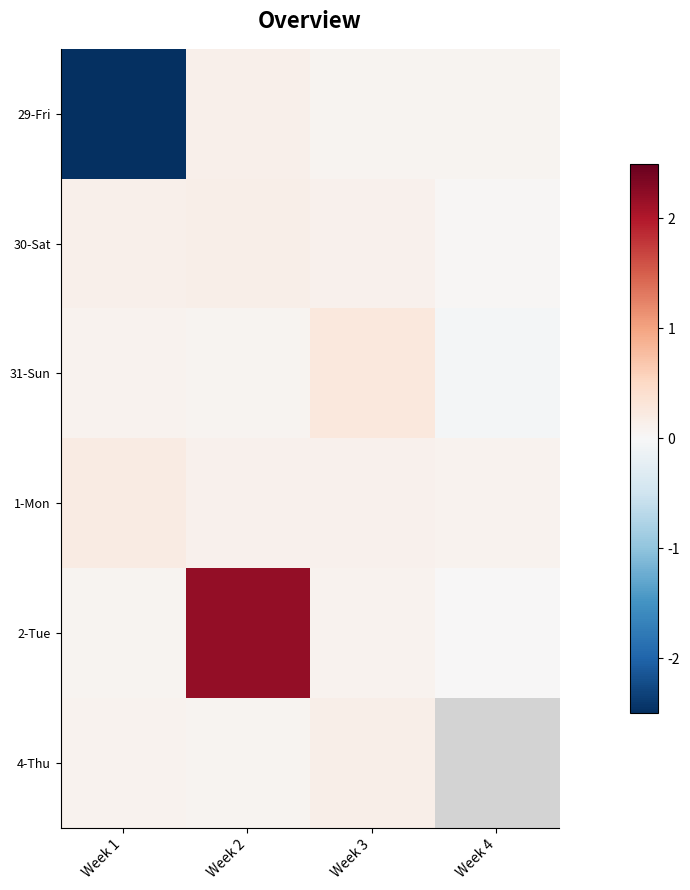

List the labels in order of 29-Fri value, largest first.

Week 2, Week 3, Week 4, Week 1